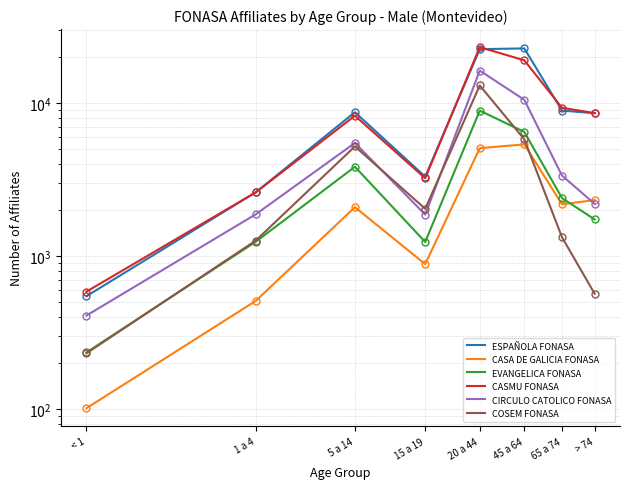

Which series has the largest total across all categories?

ESPAÑOLA FONASA